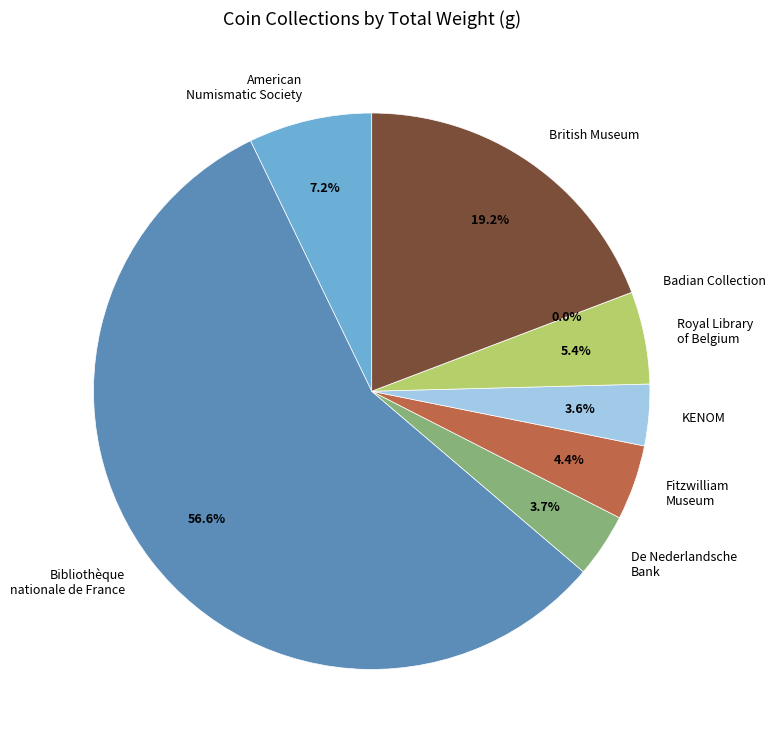

Does Badian Collection, Rutgers University represent more than half of the total?

No